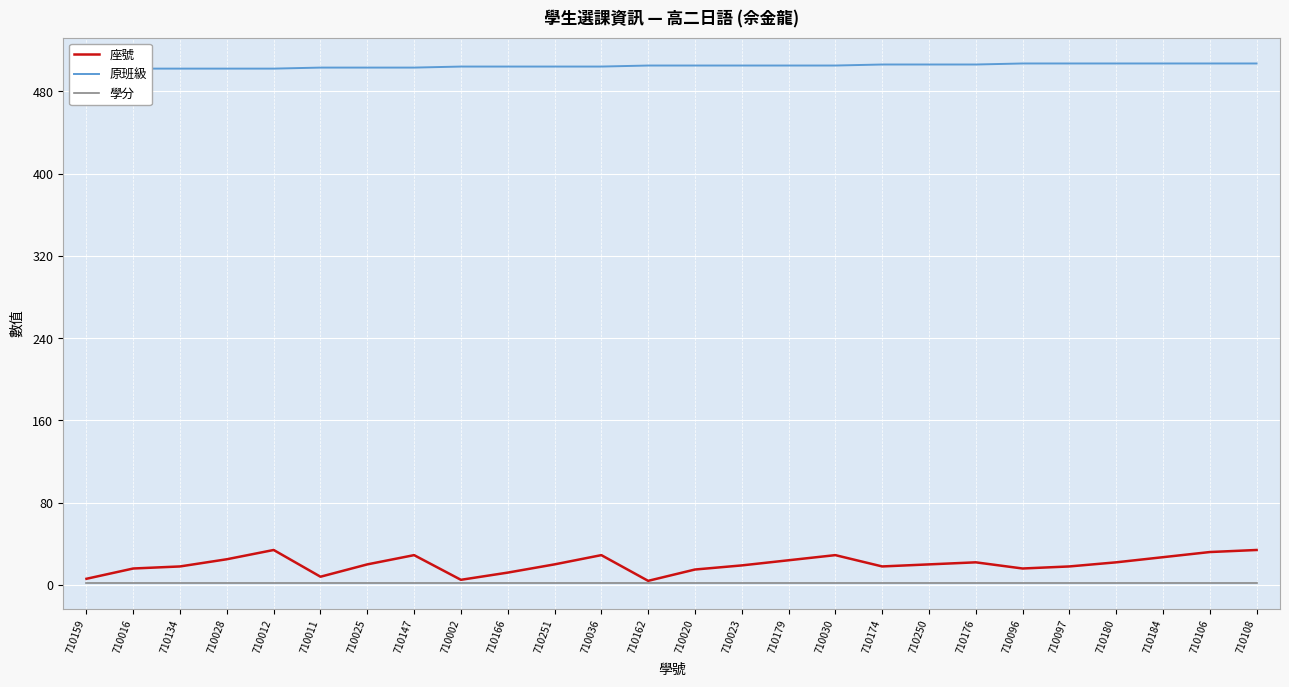

Reading right to left, list all the values displayed in this chart.

座號: 34	32	27	22	18	16	22	20	18	29	24	19	15	4	29	20	12	5	29	20	8	34	25	18	16	6
原班級: 507	507	507	507	507	507	506	506	506	505	505	505	505	505	504	504	504	504	503	503	503	502	502	502	502	501
學分: 2	2	2	2	2	2	2	2	2	2	2	2	2	2	2	2	2	2	2	2	2	2	2	2	2	2